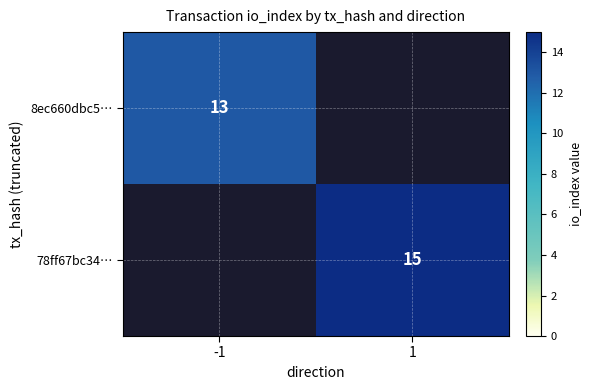

True or false: 8ec660dbc5… has a value of 13 at -1.

True